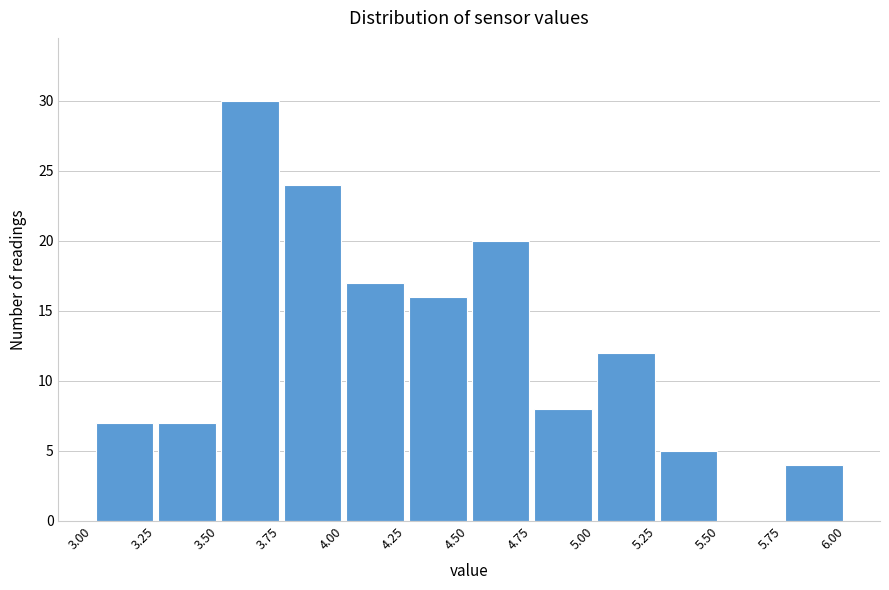

Reading left to right, list every bar in this chart as the range it spans on the x-axis followed by its height. The values are not printed on the chart, so give them approximately, as read against the axis.

3.00 to 3.25: 7
3.25 to 3.50: 7
3.50 to 3.75: 30
3.75 to 4.00: 24
4.00 to 4.25: 17
4.25 to 4.50: 16
4.50 to 4.75: 20
4.75 to 5.00: 8
5.00 to 5.25: 12
5.25 to 5.50: 5
5.50 to 5.75: 0
5.75 to 6.00: 4